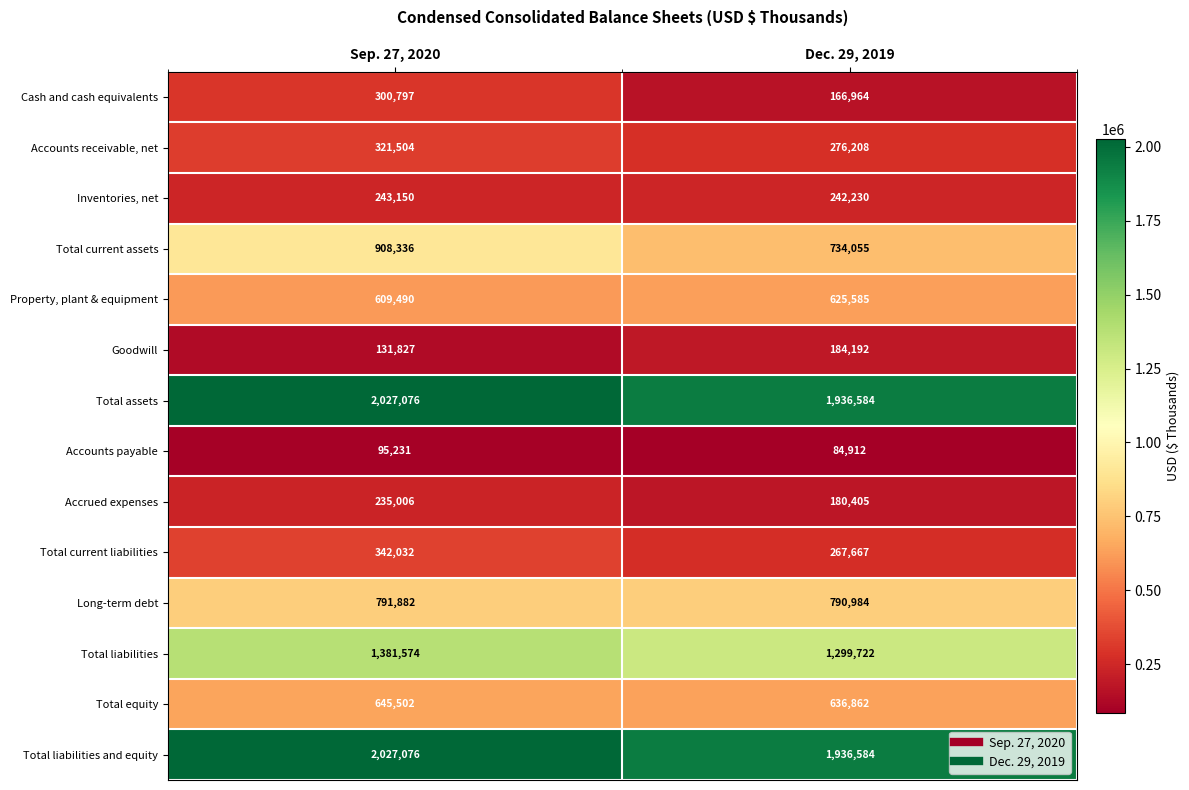

At which label is Cash and cash equivalents closest to 233880?

Dec. 29, 2019